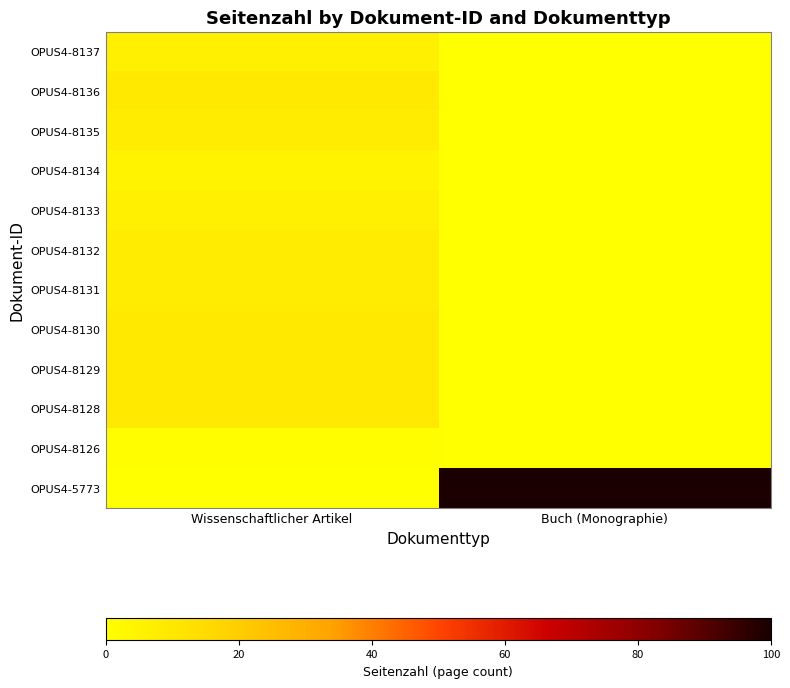

What is the spread (max minus min) of values at Buch (Monographie)?

100